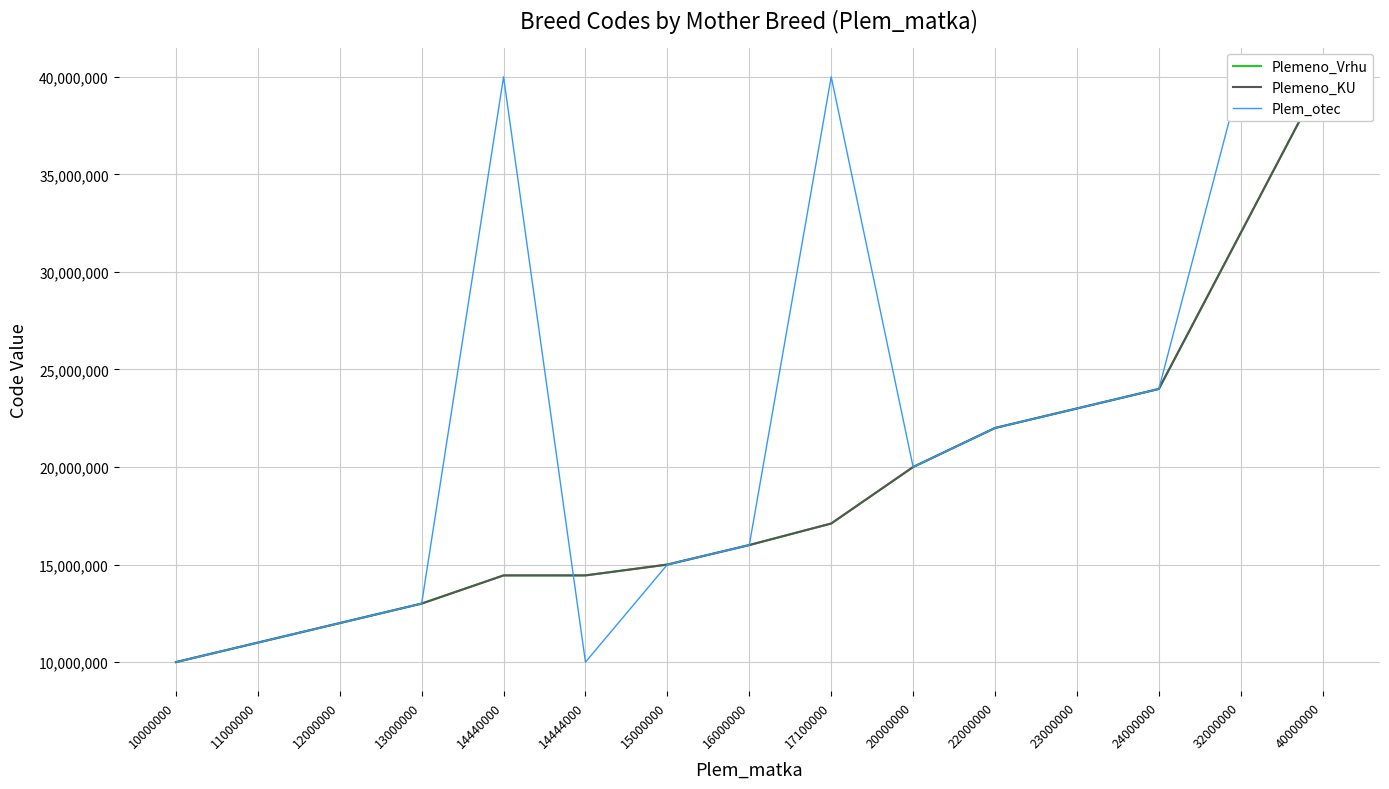

What is the total value across all series at 10000000?

30000000